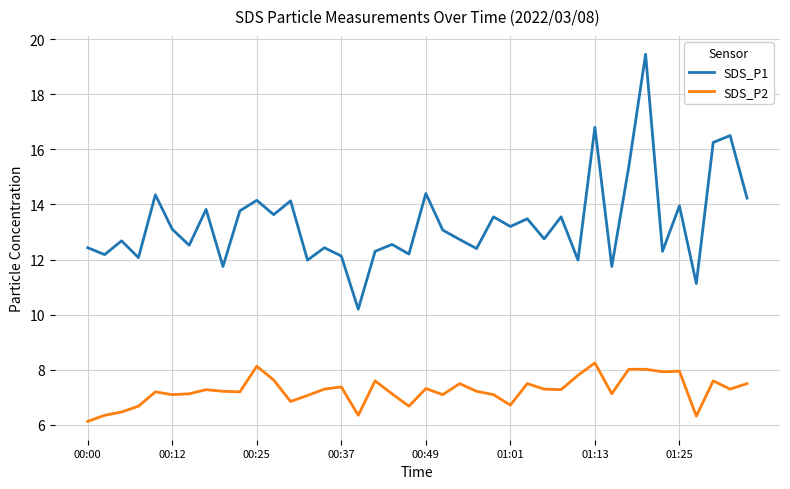

Which series has the largest total across all categories?

SDS_P1